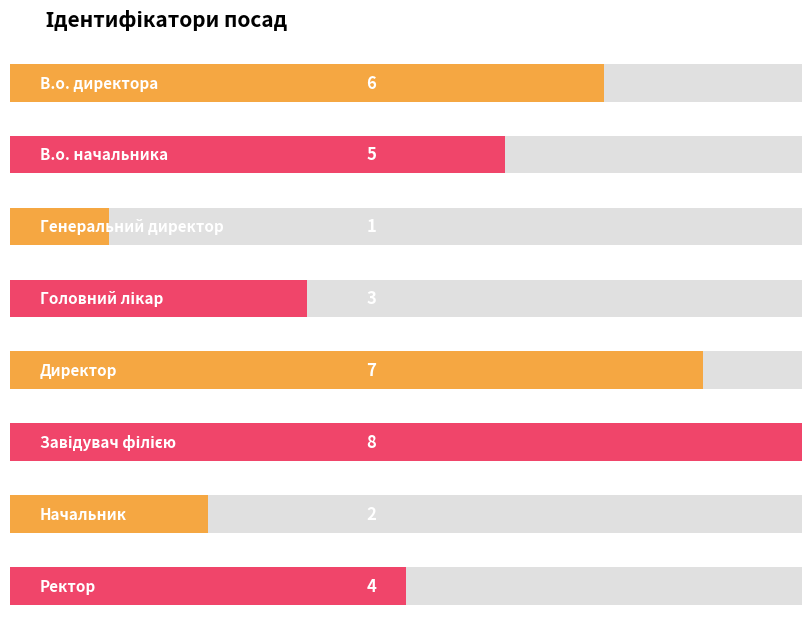

What is the difference between the second highest and second lowest values?

5